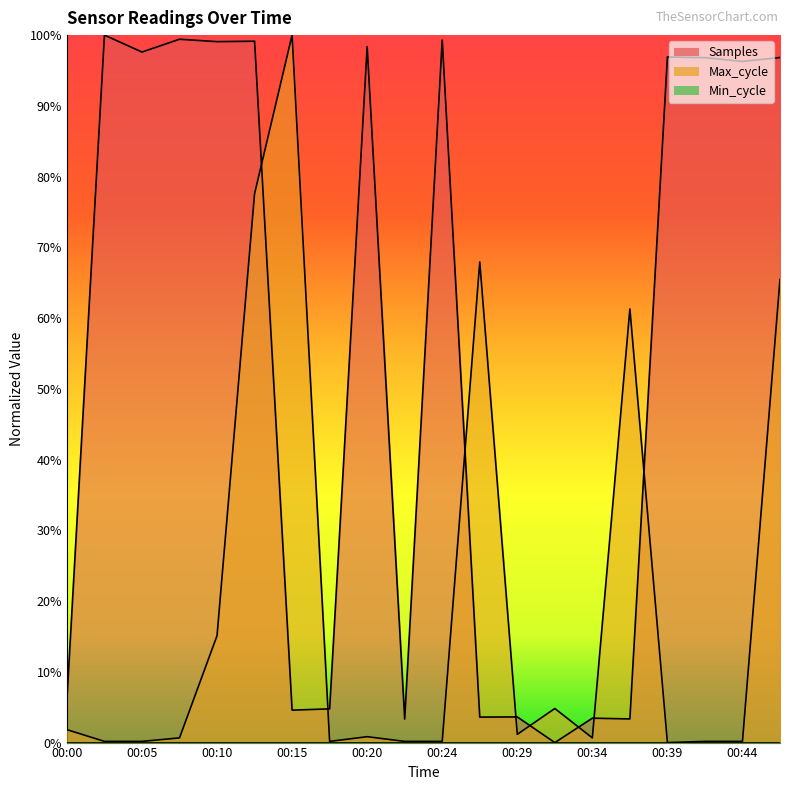

Between 00:03 and 00:39, which series saw the biggest shift?

Samples